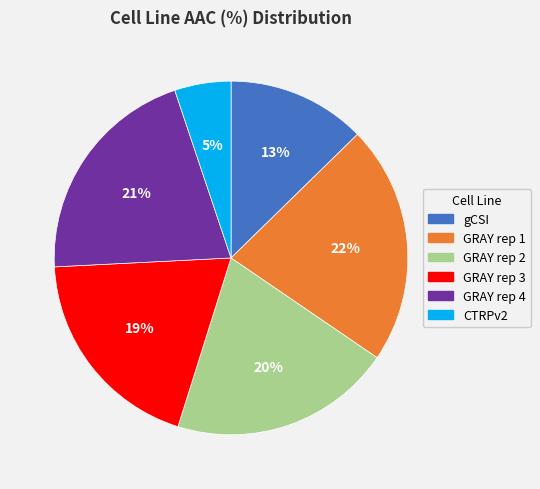

How many slices are in this pie chart?

6